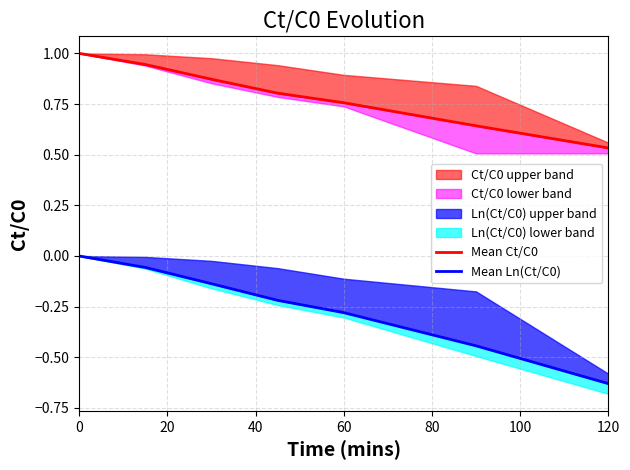

The value of Mean Ln(Ct/C0) at 60 is -0.5. True or false?

False